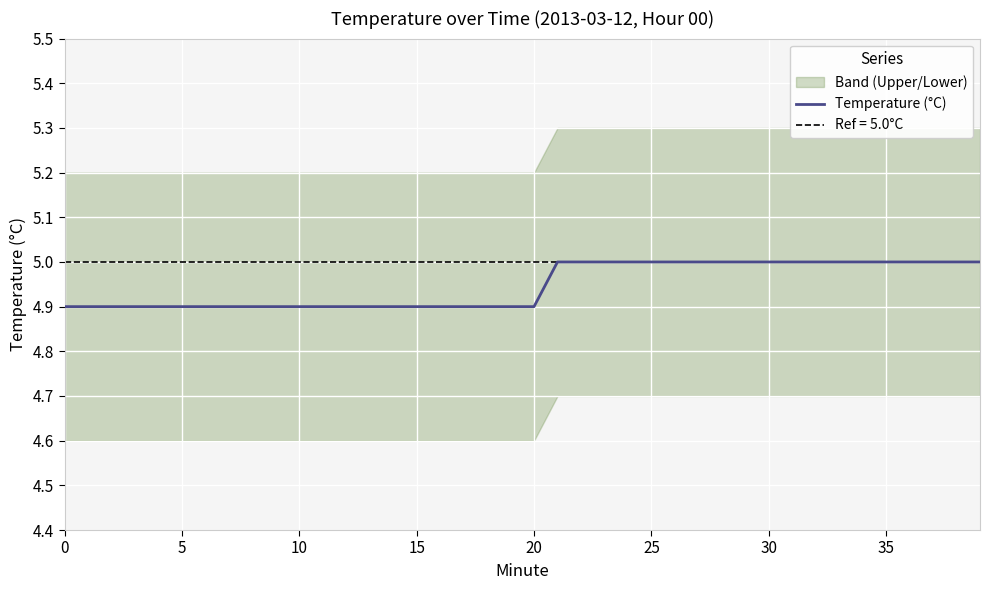

Which category has the highest value across all series?

21